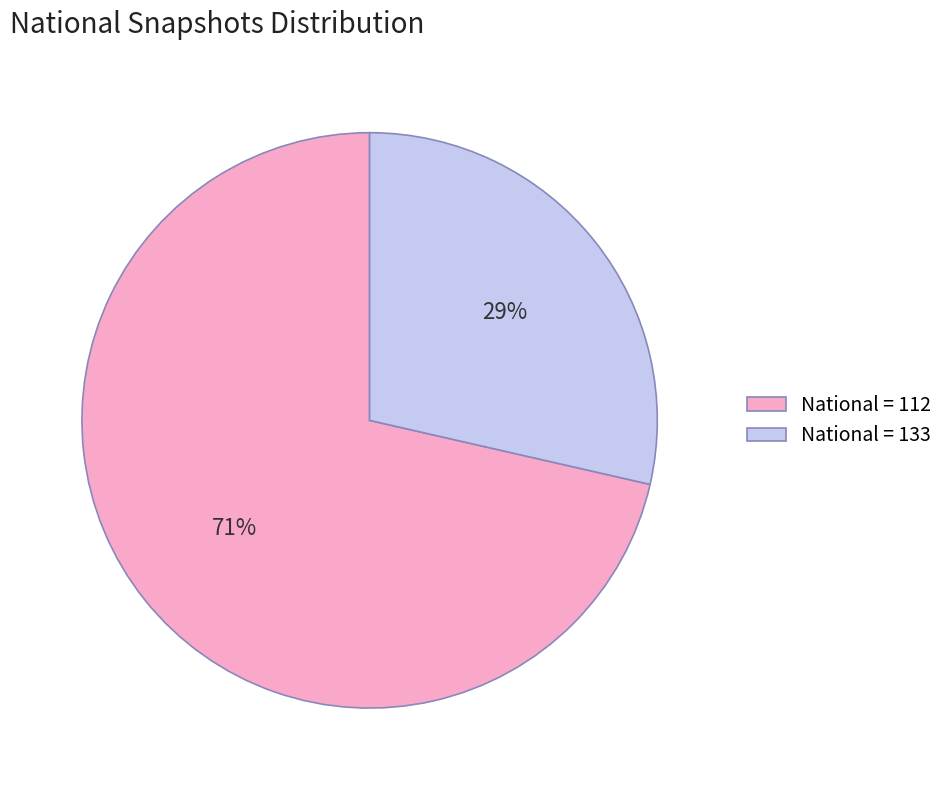

To the nearest percent, what portion does National = 133 represent?

29%